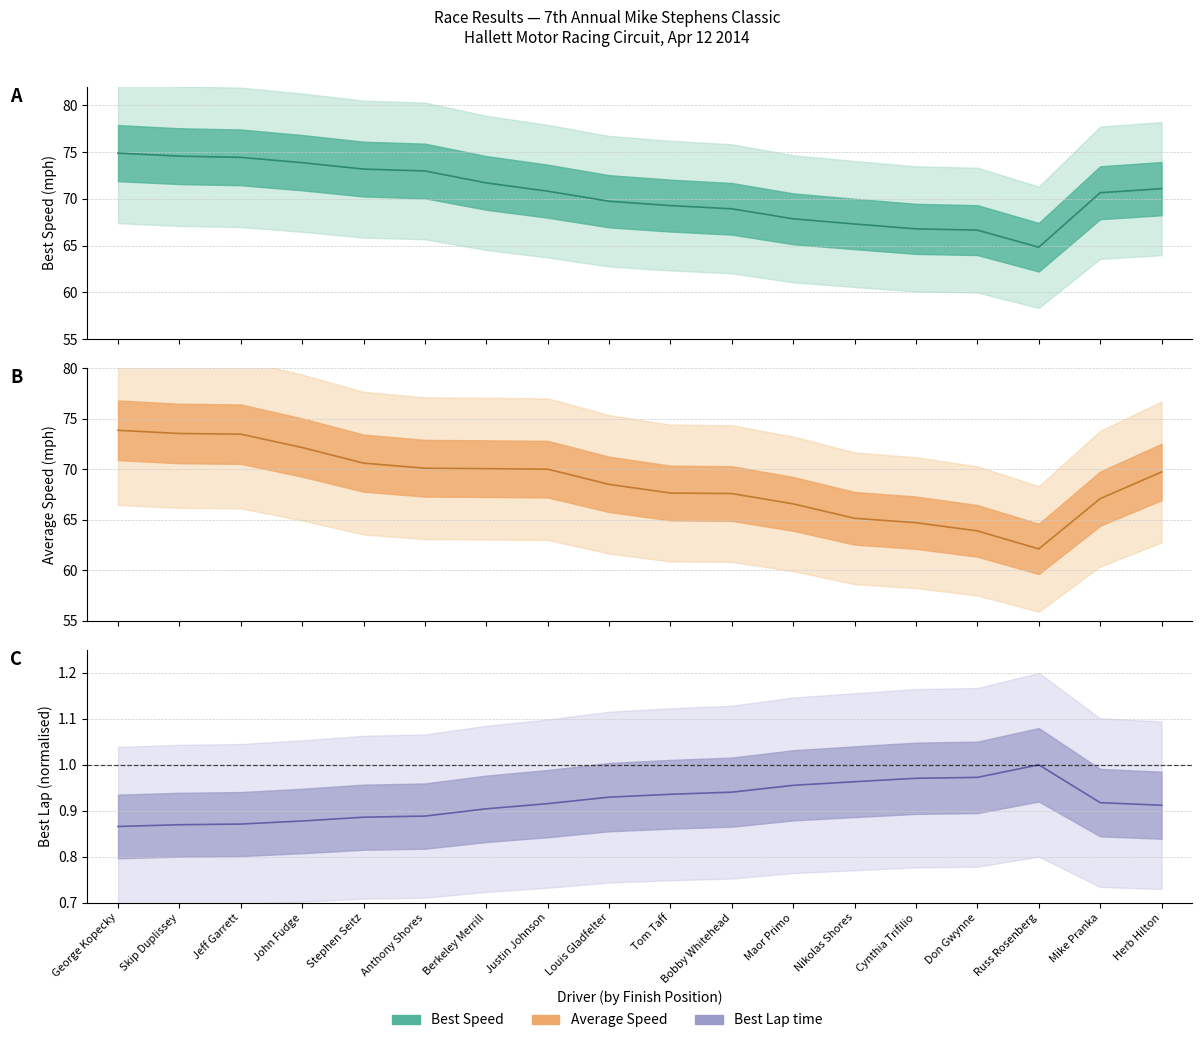

Does the chart have visible grid lines?

Yes